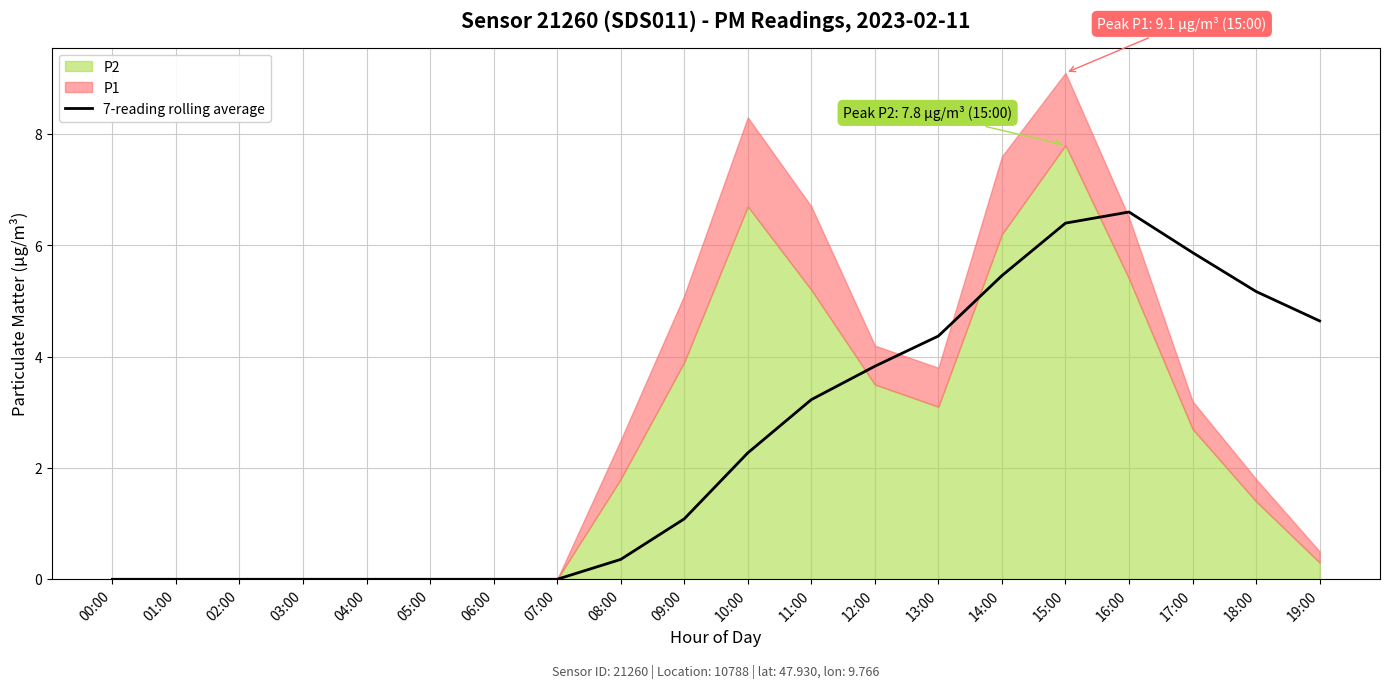

How many data points does each series have?

20